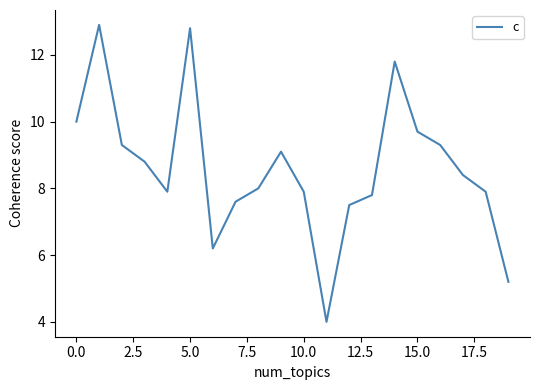

What is the minimum value shown in the chart?

4.0